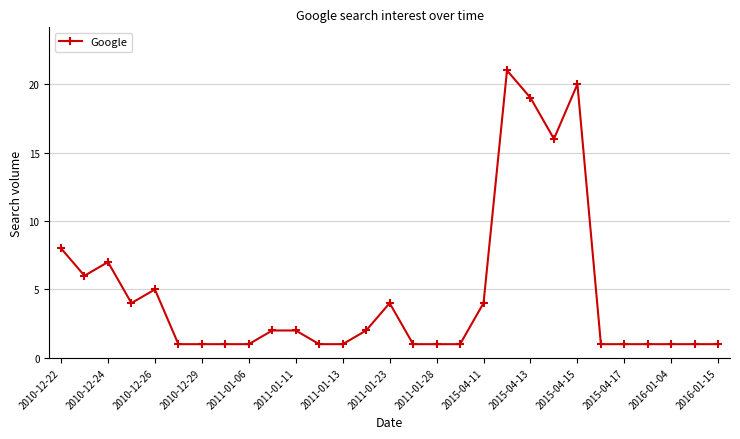

What is the greatest value displayed?

21